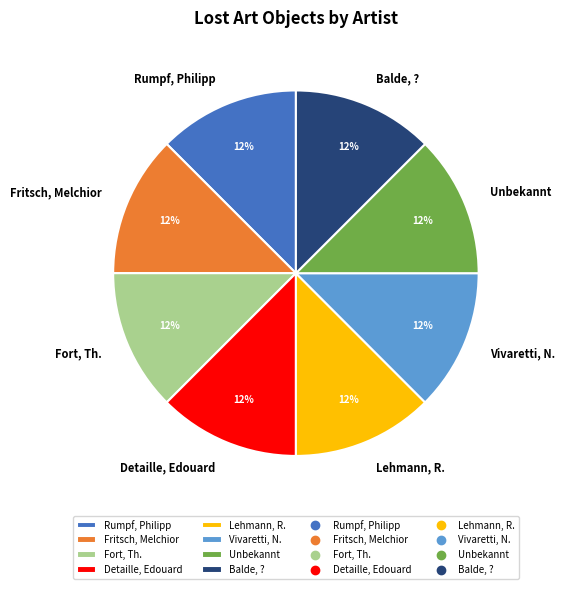

Does any single category account for the majority?

No